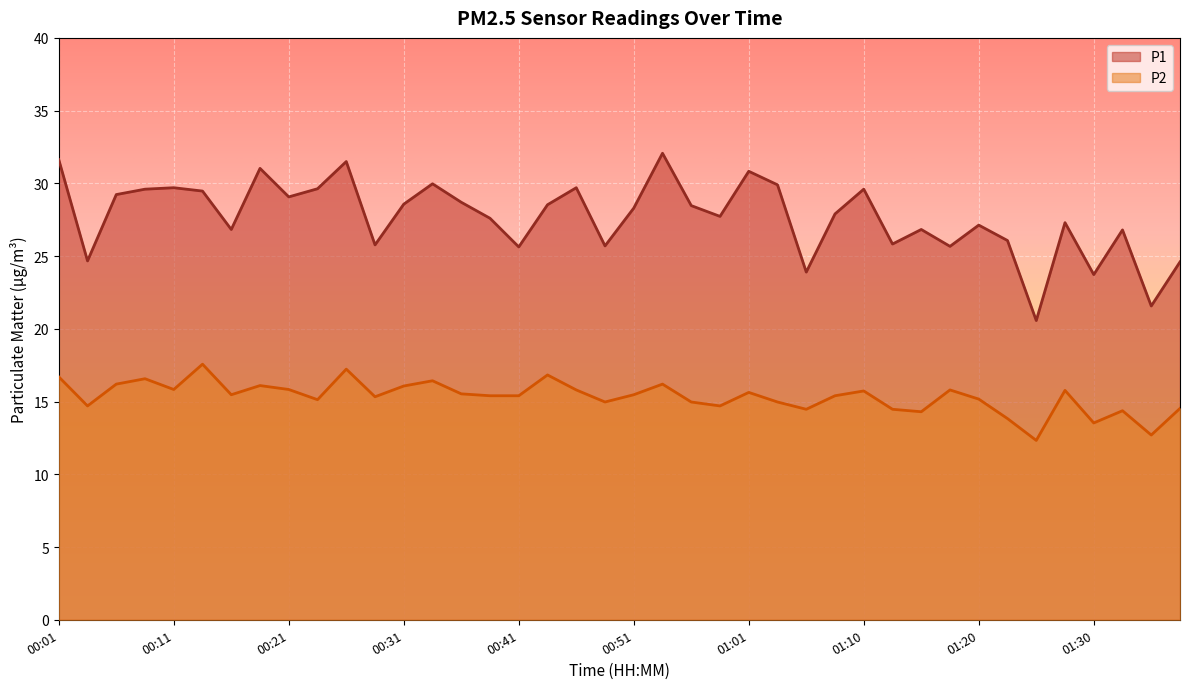

What is the label of the 16th point from the right?

01:01